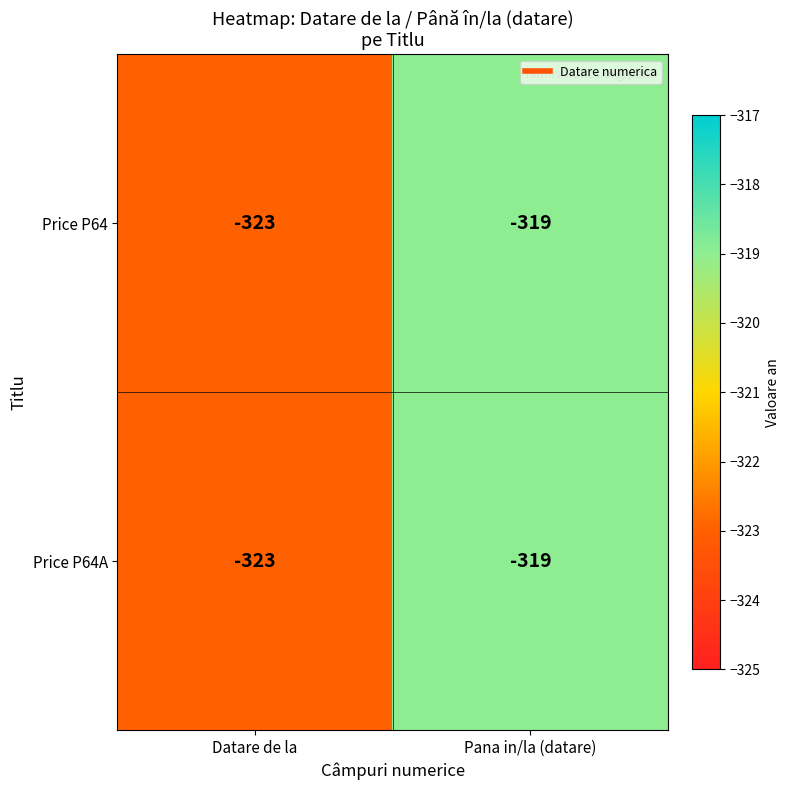

The Price P64 series shows -323 at Datare de la. True or false?

True